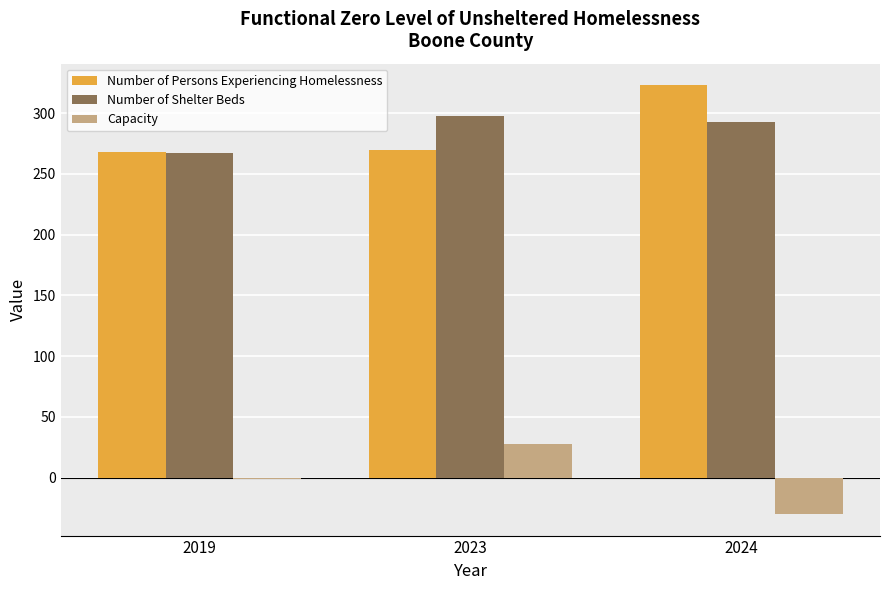

The value of Capacity at 2024 is -30. True or false?

True